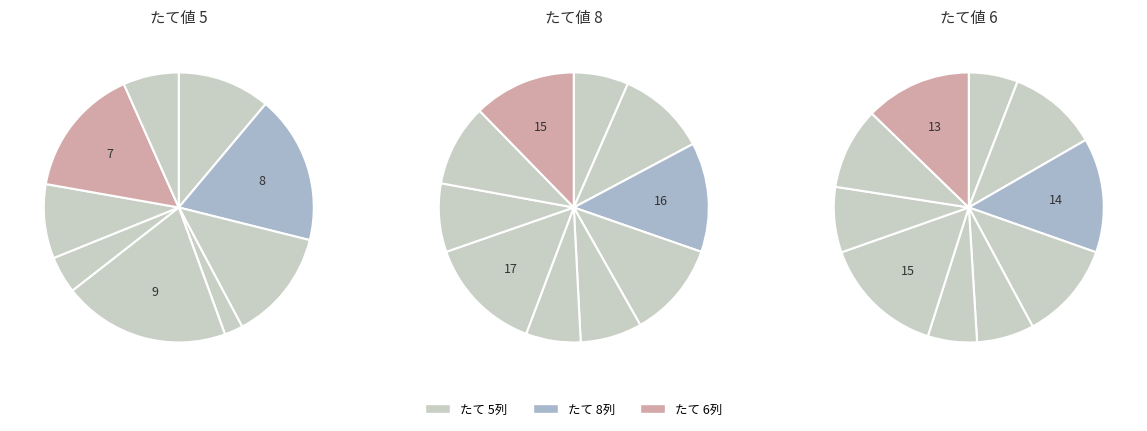

To the nearest percent, what is the combined percentage of 4 and 2?

23%